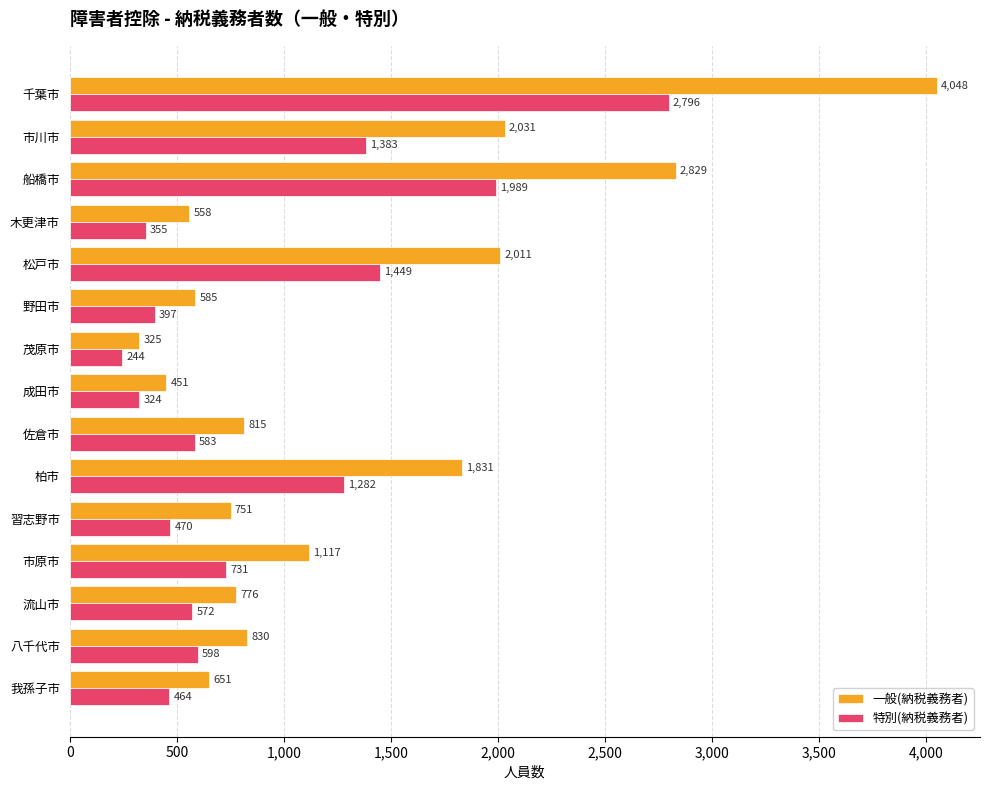

Is it true that 一般(納税義務者) equals 4048 at 千葉市?

True